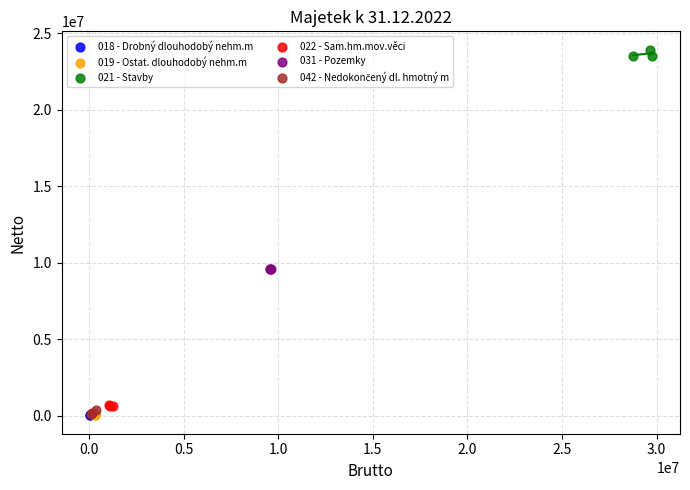

Which series contains the highest Y value?

021 - Stavby